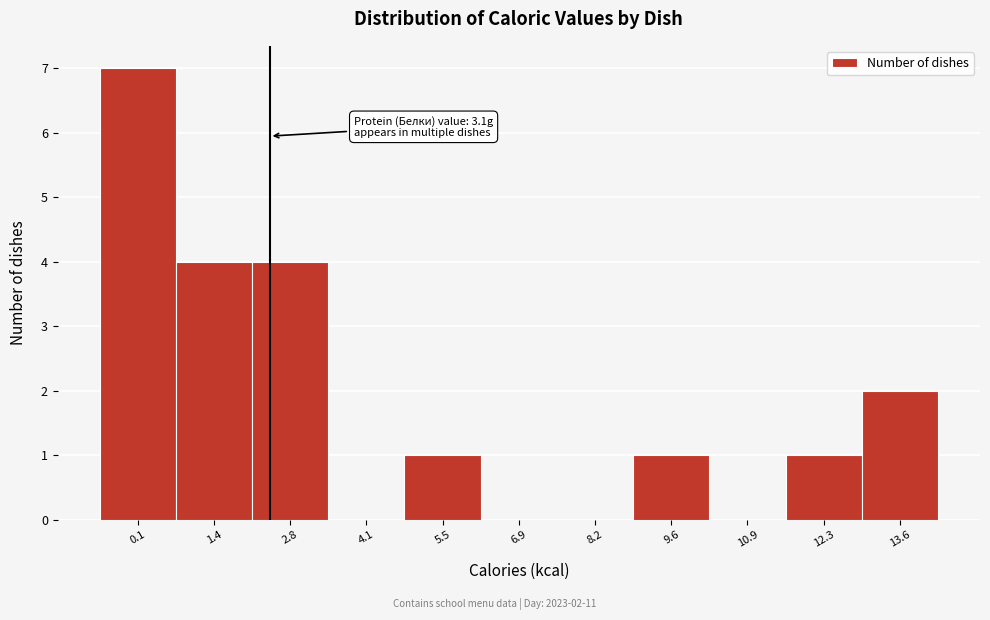

Reading left to right, what are all the values shown in this chart?

0.1=7	1.4=4	2.8=4	4.1=0	5.5=1	6.9=0	8.2=0	9.6=1	10.9=0	12.3=1	13.6=2